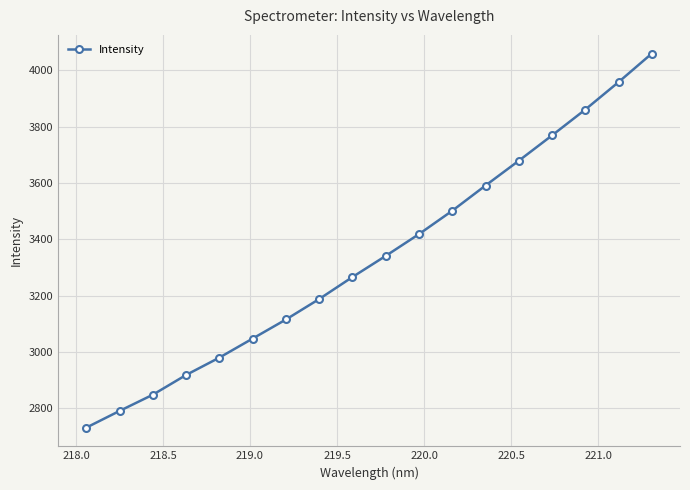

What is the average value?

3337.2